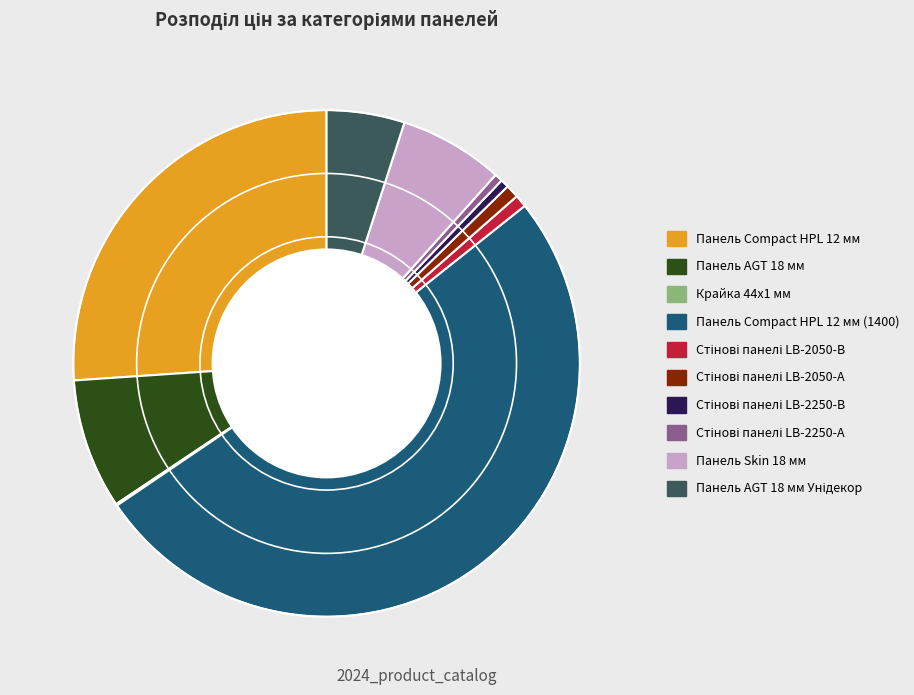

Does Панель AGT 18 мм represent more than half of the total?

No